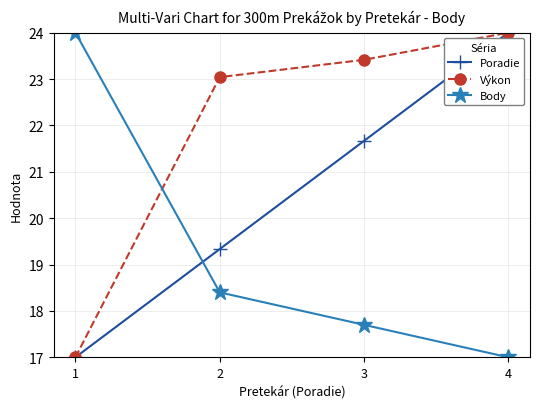

What is the sum of the Poradie values at 4 and 2?

43.3